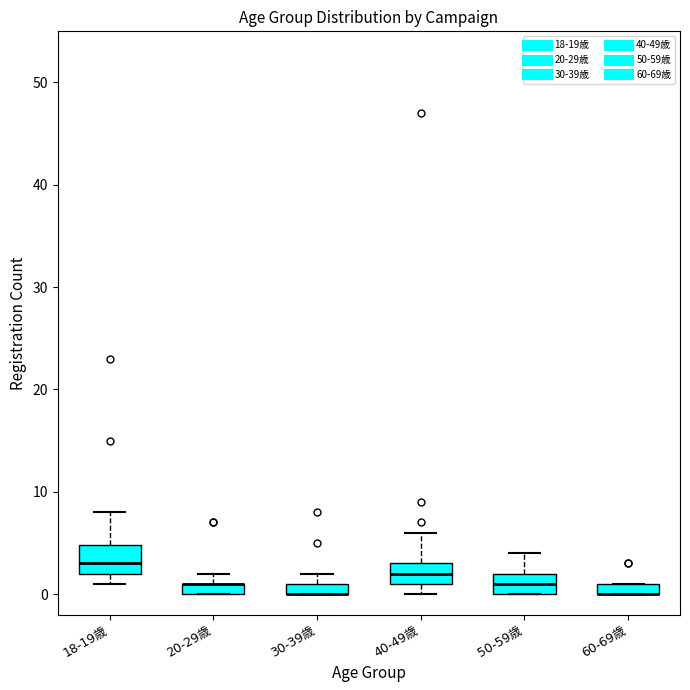

Where is the upper edge of the box for 40-49歳 on the y-axis? The values are not printed on the chart, so give them approximately, as read against the axis.

3